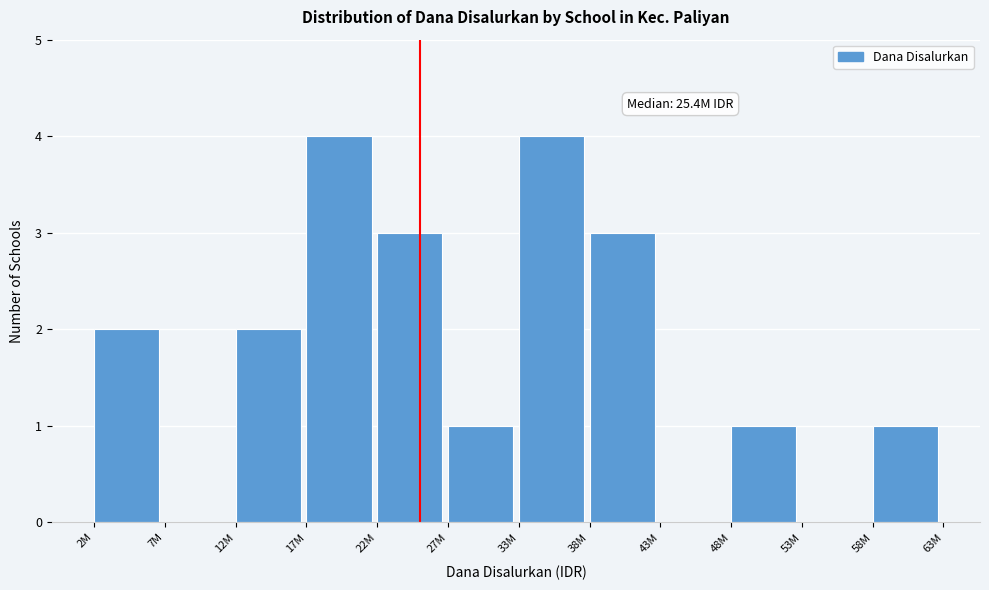

Reading left to right, extract all data points from this chart.

2M=2	7M=0	12M=2	17M=4	22M=3	27M=1	33M=4	38M=3	43M=0	48M=1	53M=0	58M=1